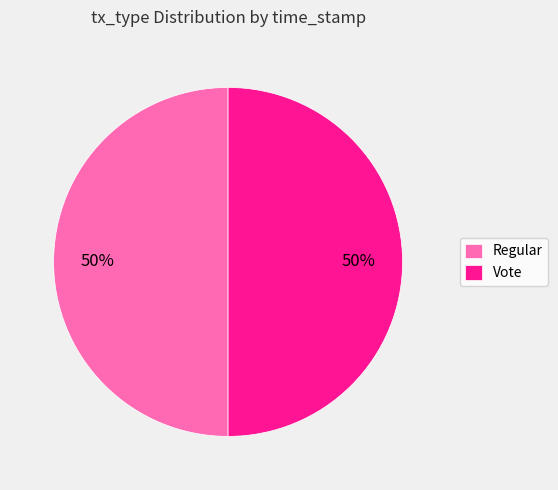

What percentage is the Vote slice, to the nearest percent?

50%